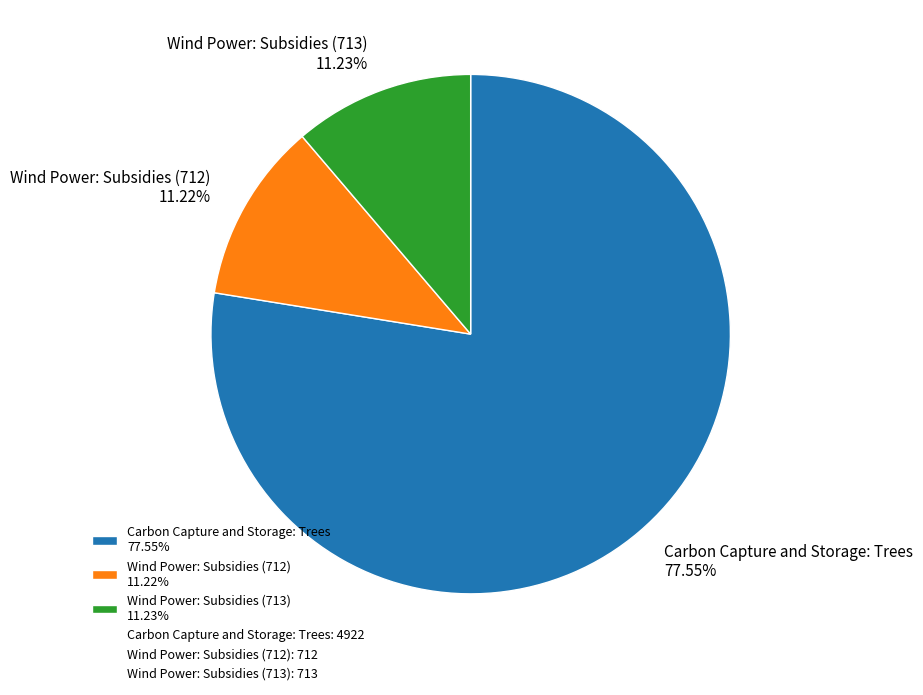

Count the number of slices in the pie.

3